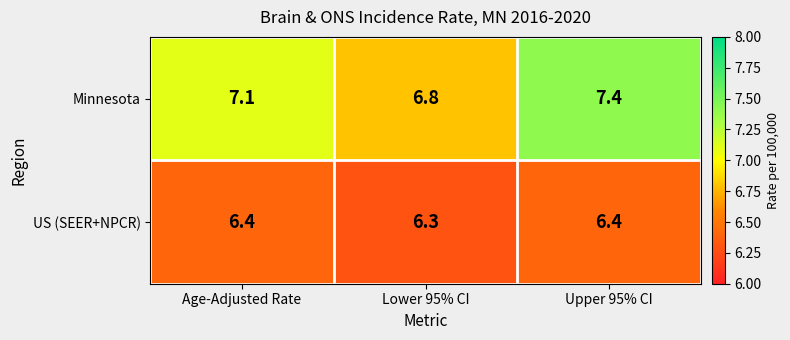

Reading right to left, what are all the values shown in this chart?

Minnesota: 7.4	6.8	7.1
US (SEER+NPCR): 6.4	6.3	6.4